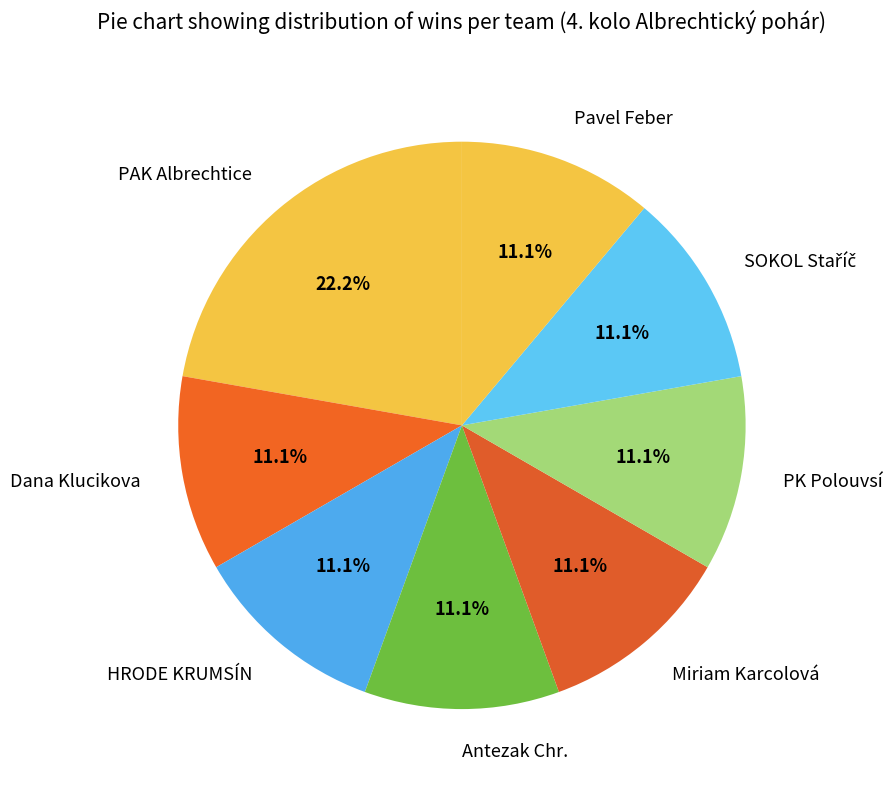

What is the ratio of the value at Dana Klucikova to the value at PAK Albrechtice?

0.5